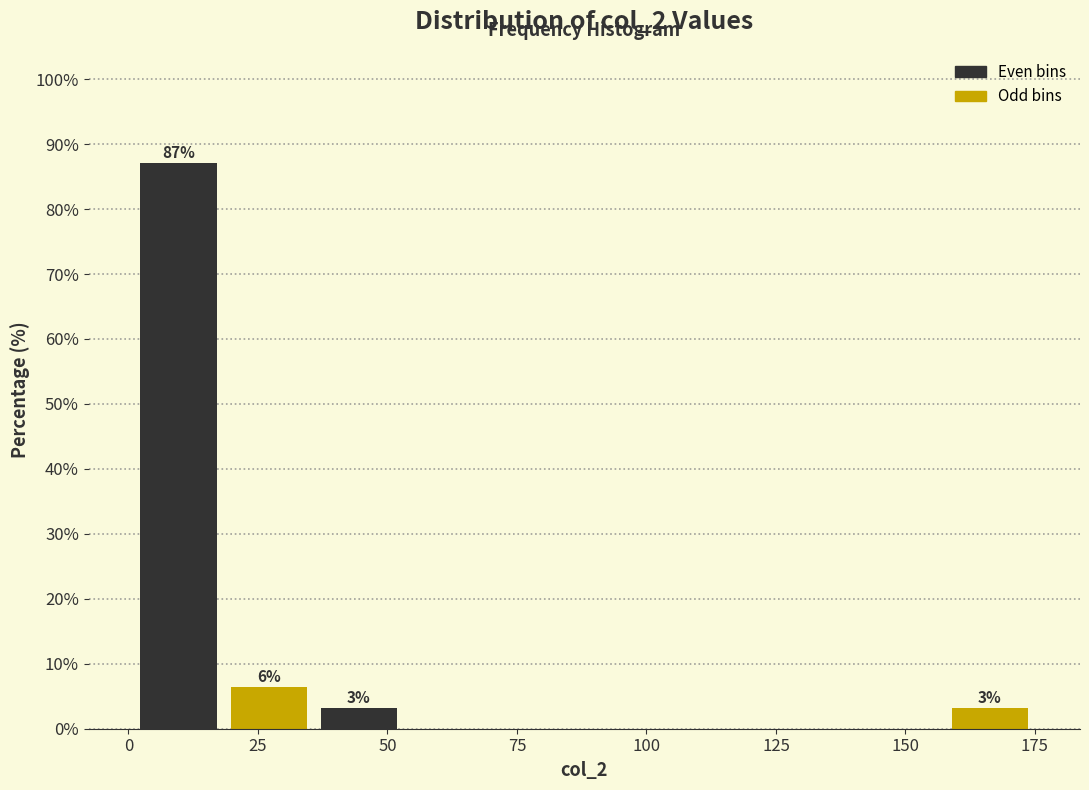

Read against the x-axis, roughly where is the centre of the tallest bar?

10